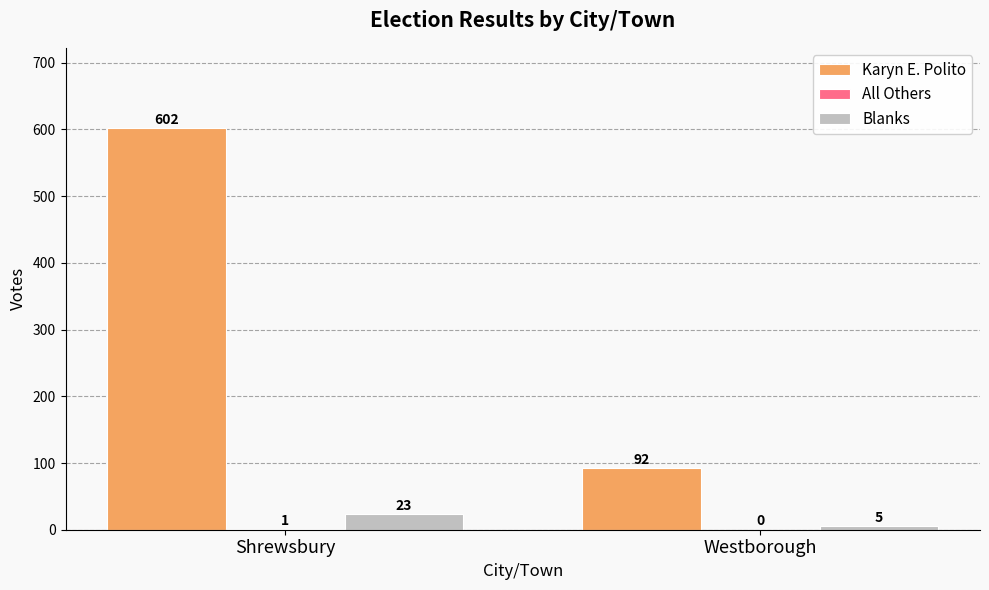

Which series has the largest total across all categories?

Karyn E. Polito